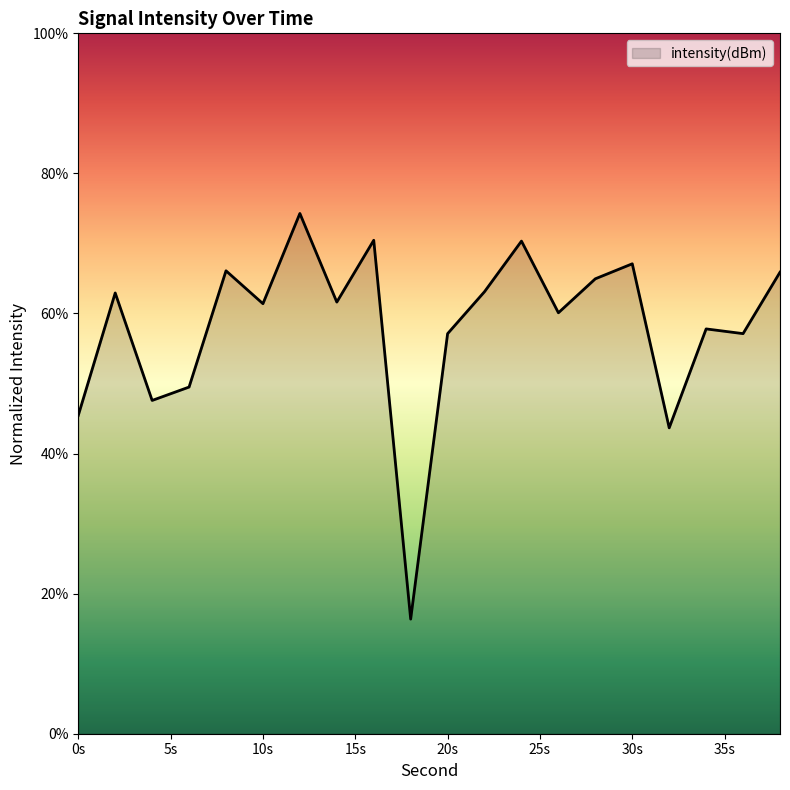

What is the maximum value shown in the chart?

74.3